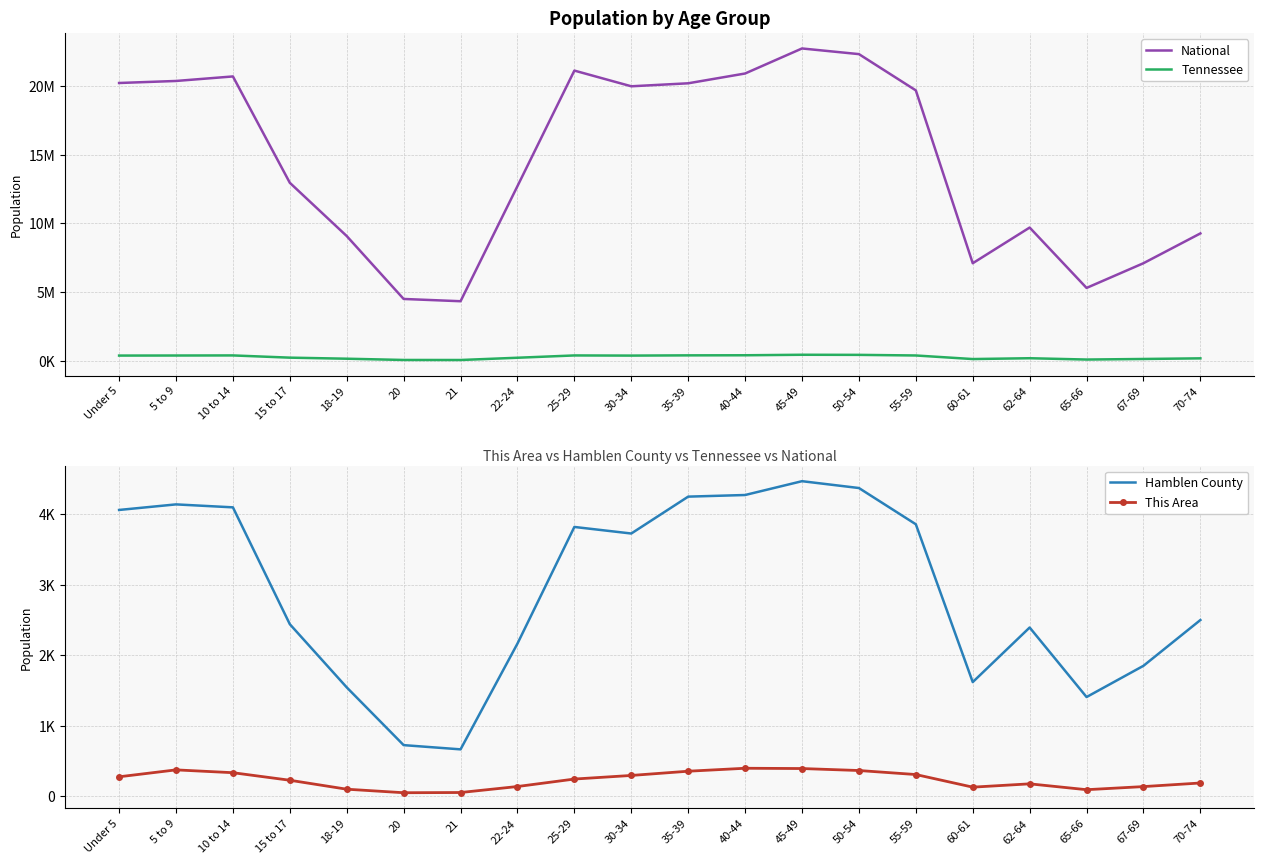

Which has a higher value, 21 or 18-19?

18-19